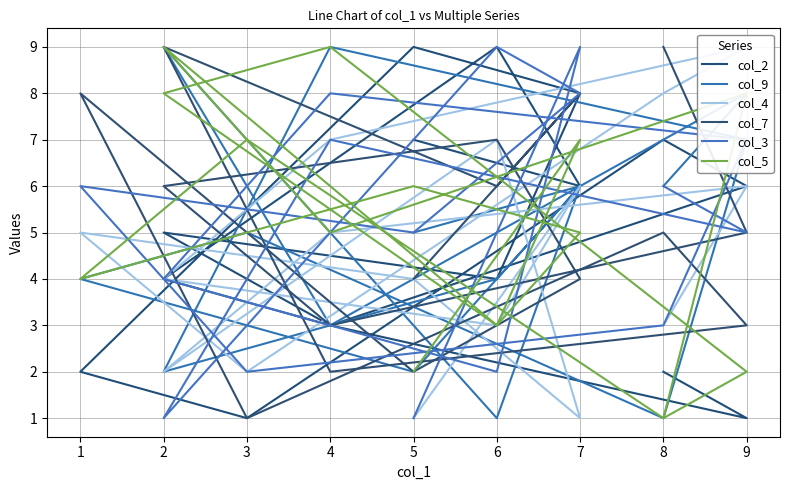

True or false: col_4 has a value of 8 at 8.

True